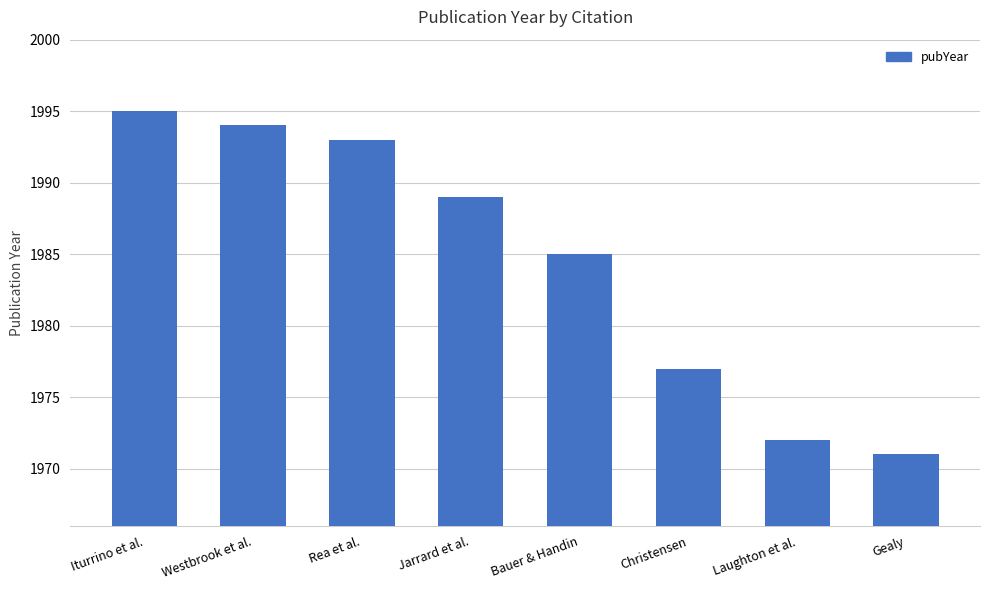

What is the change in value from Rea et al. to Bauer & Handin?

-8